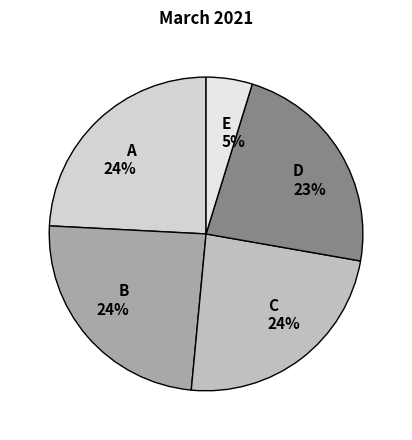

What percentage is the C 24% slice, to the nearest percent?

24%